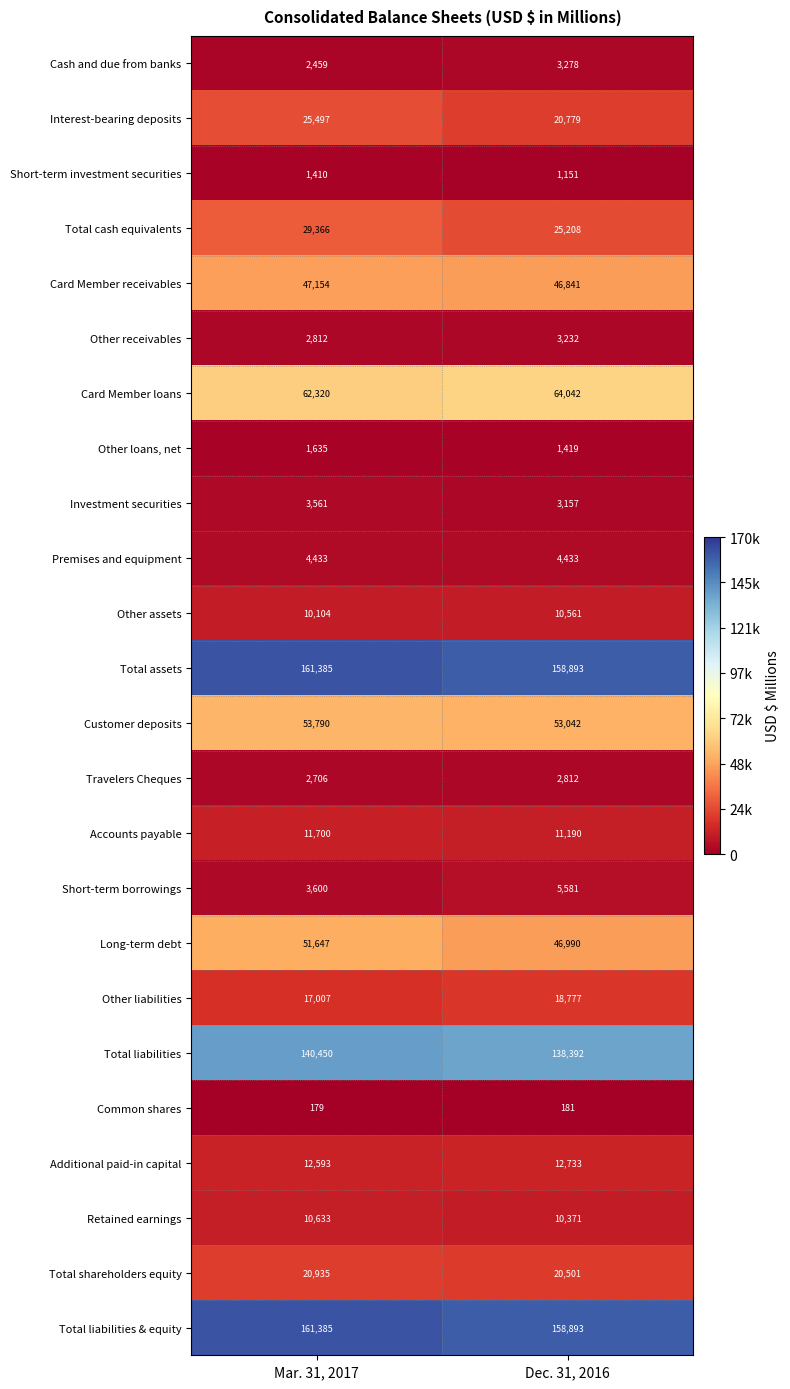

True or false: Other assets has a value of 14601 at Mar. 31, 2017.

False